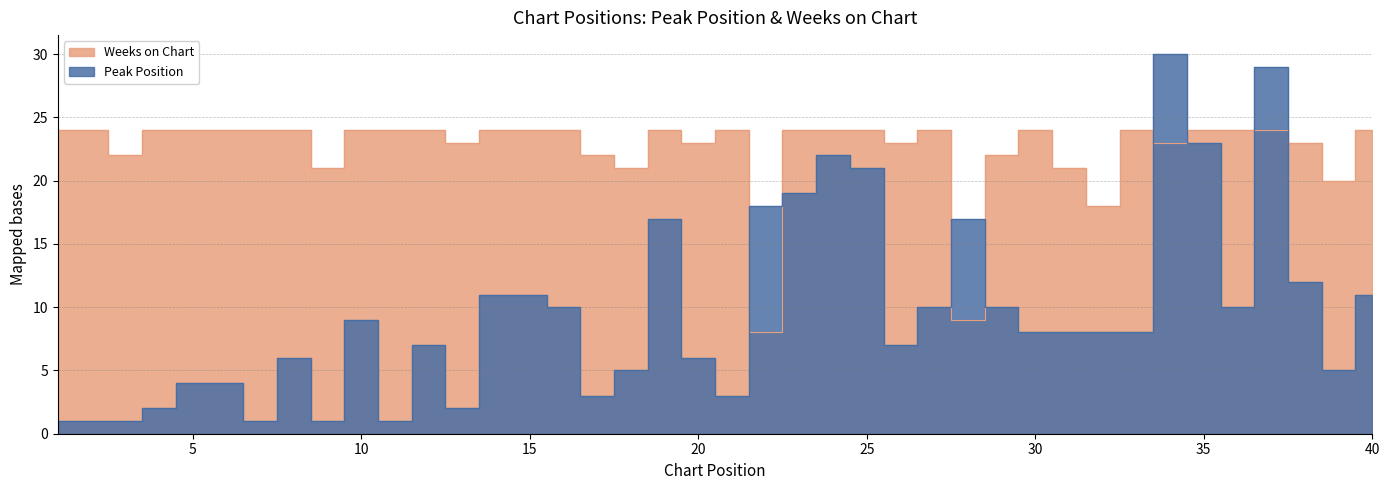

What are all the series names shown in the legend?

Peak Position, Weeks on Chart